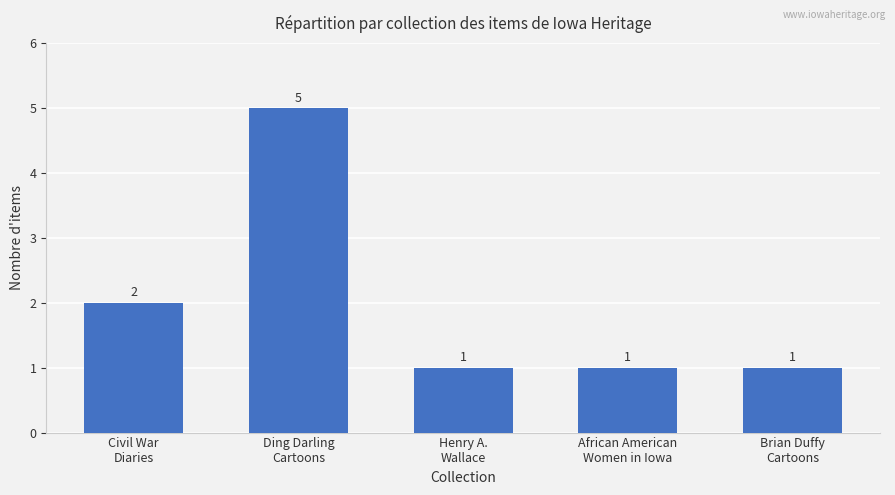

What is the label of the 1st bar from the left?

Civil War
Diaries